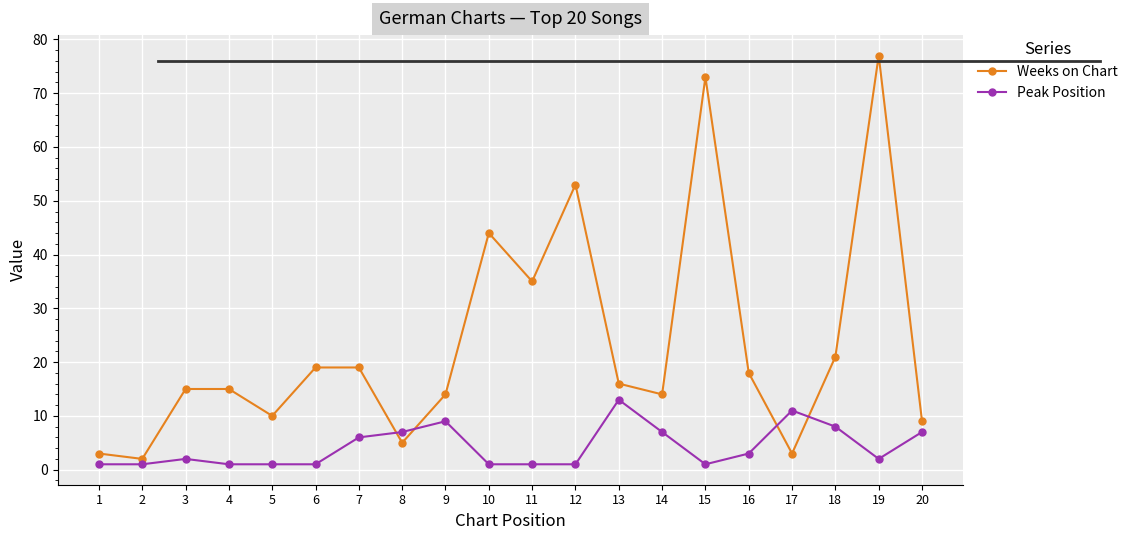

List the series in order of their overall mean, highest first.

Weeks on Chart, Peak Position